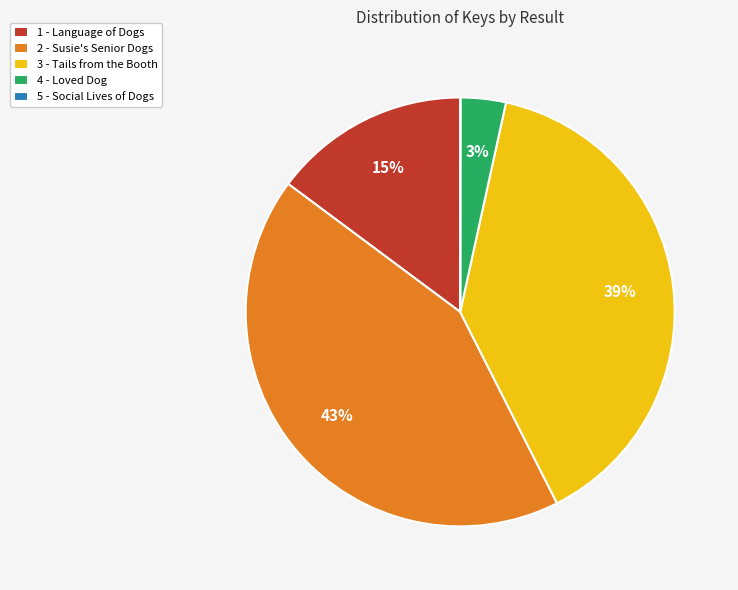

To the nearest percent, what is the difference between the largest and smallest slice percentages?

43%